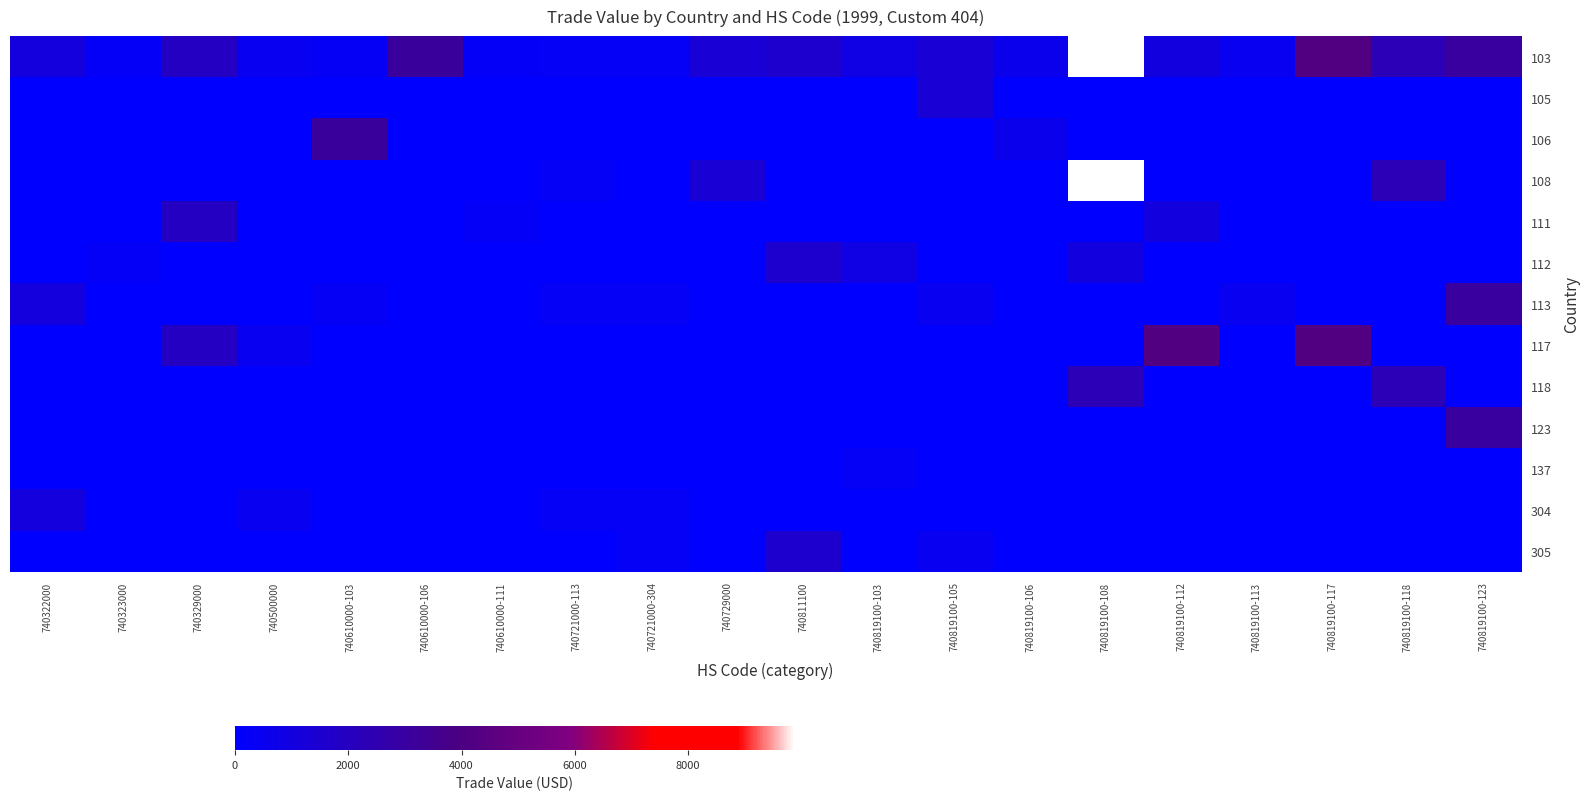

How many categories are shown in the chart?

20